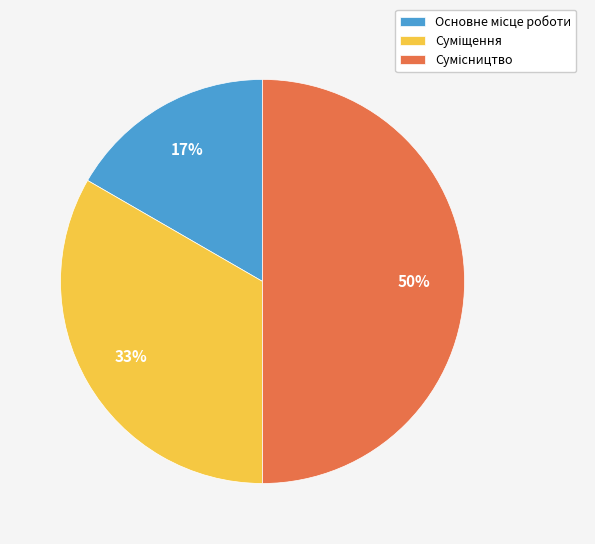

To the nearest percent, what is the difference between the largest and smallest slice percentages?

33%